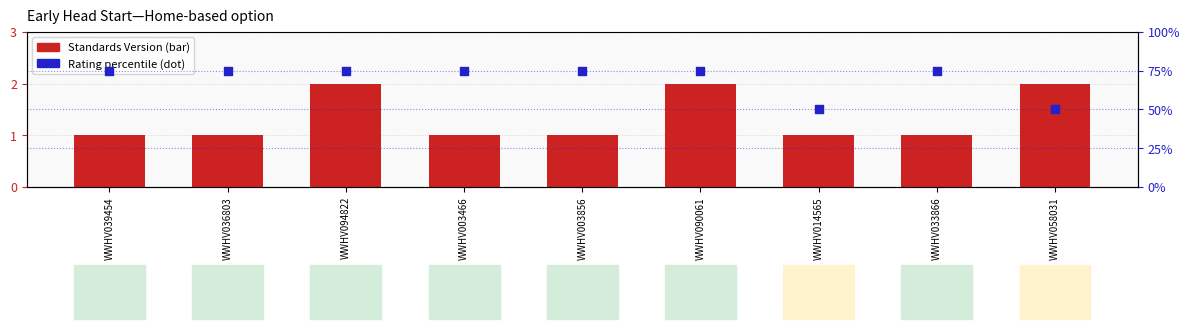

At which category is the sum across all series the highest?

WWHV094822